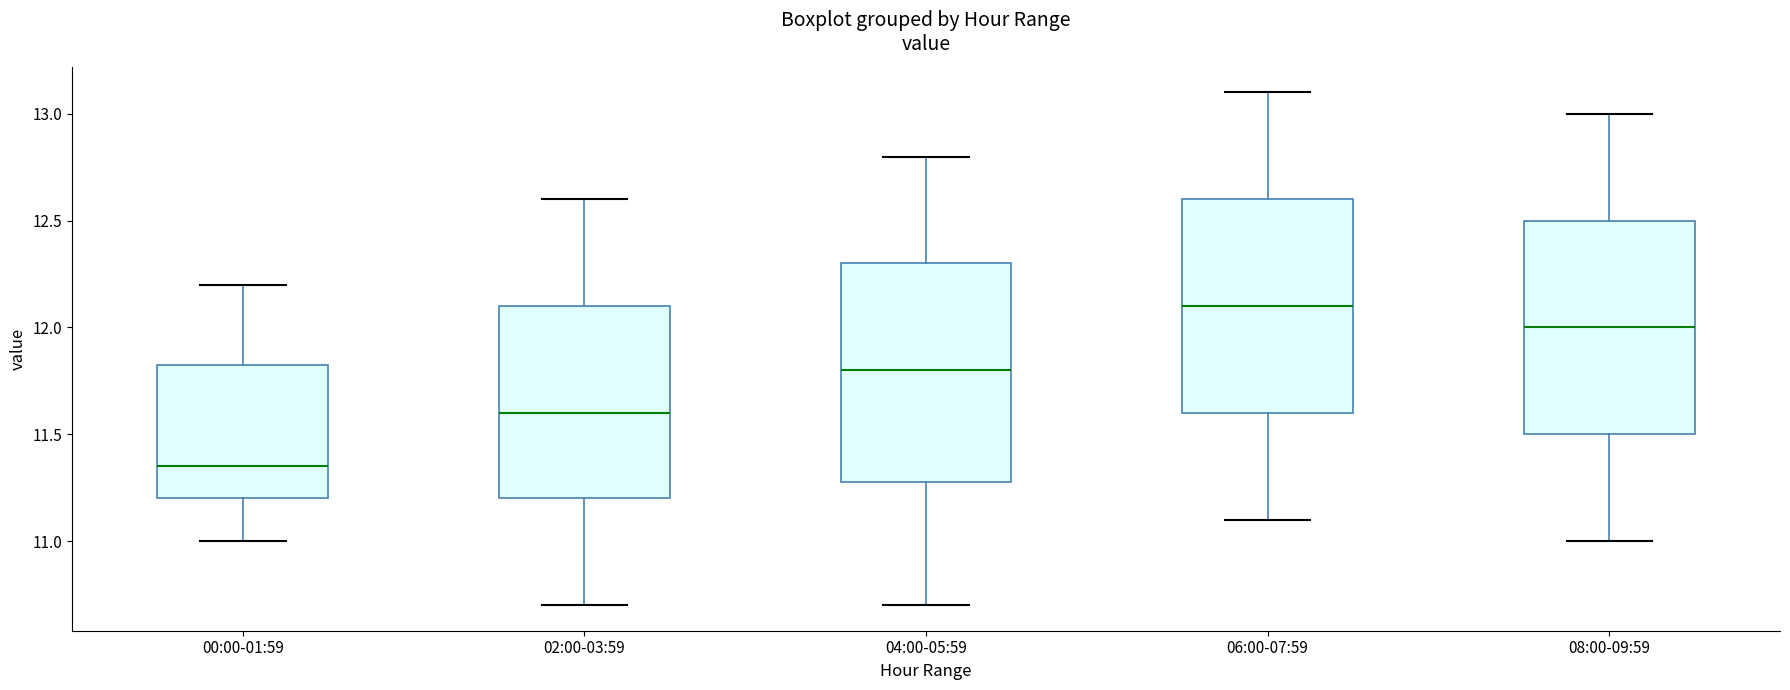

Which box has the highest median line?

06:00-07:59